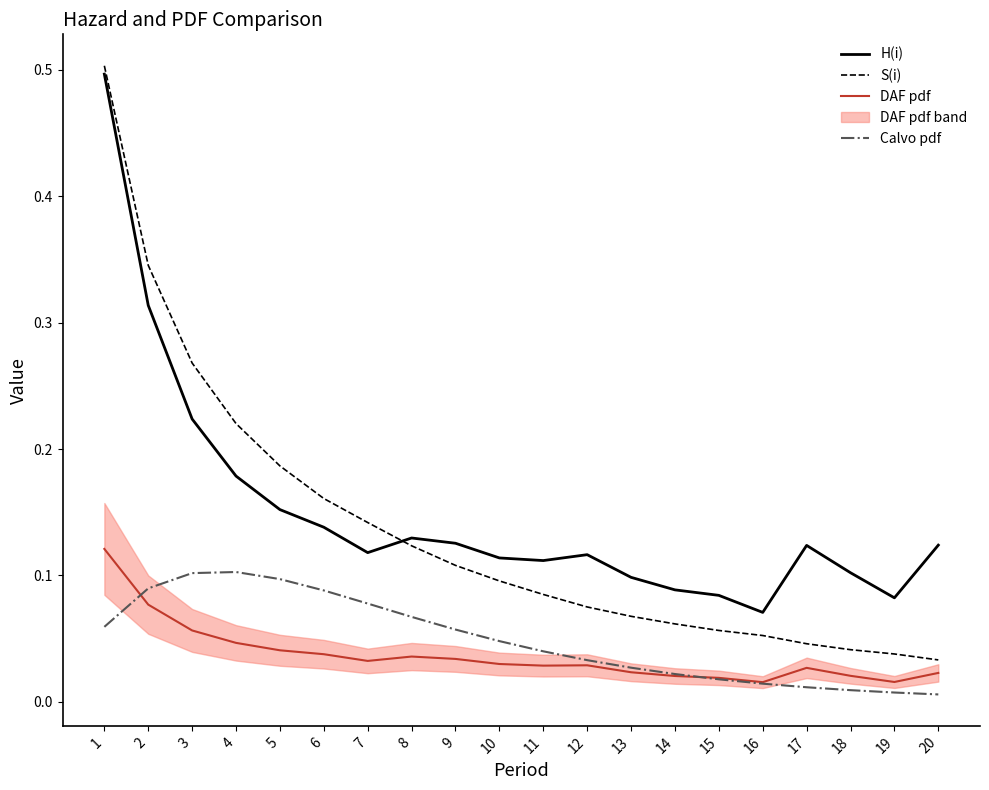

Which category has the lowest value in the S(i) series?

20